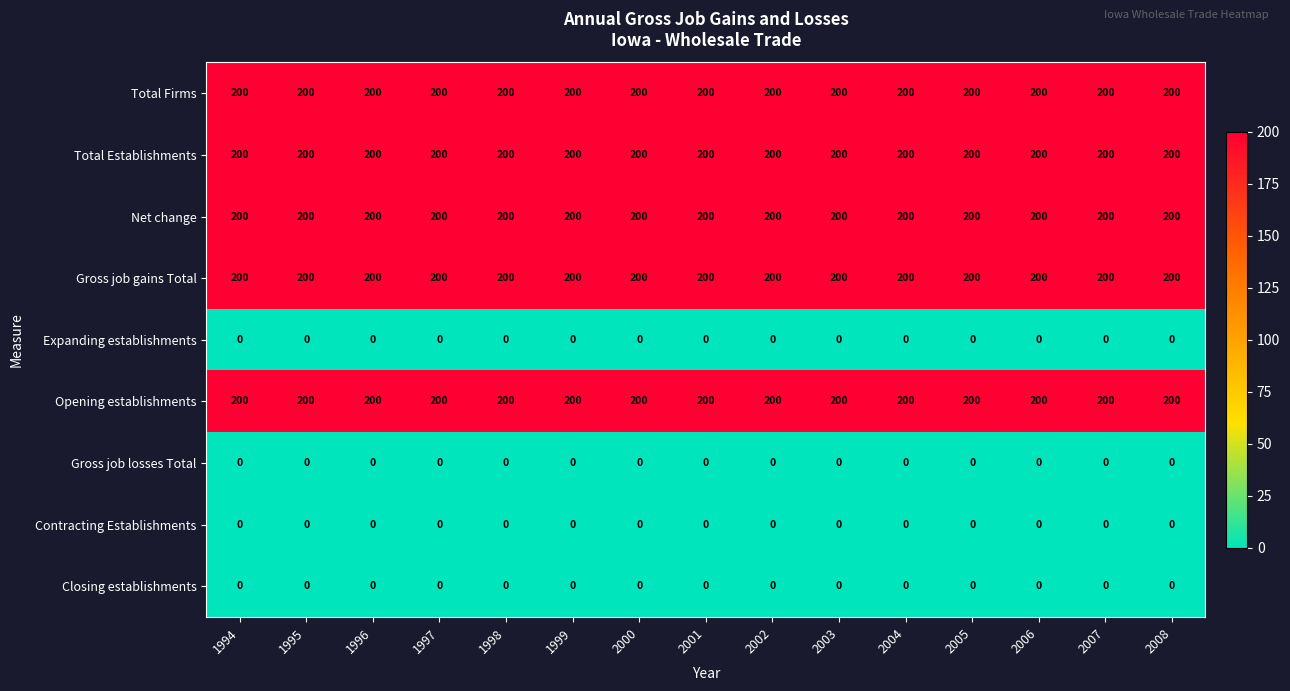

The value of Net change at 2000 is 117. True or false?

False